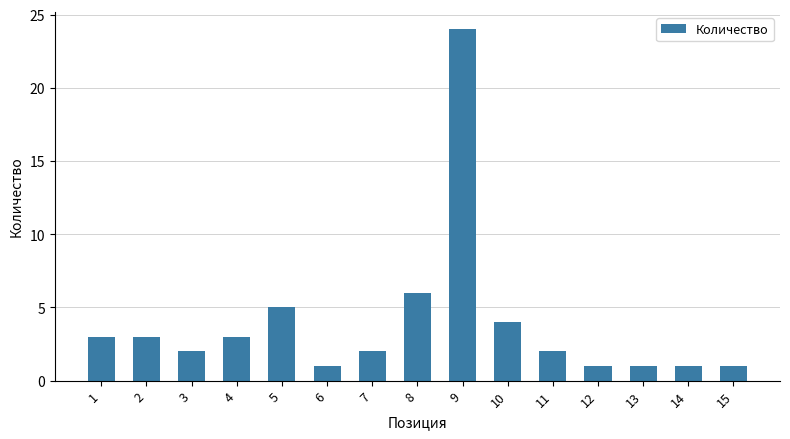

What is the sum of all values?

59